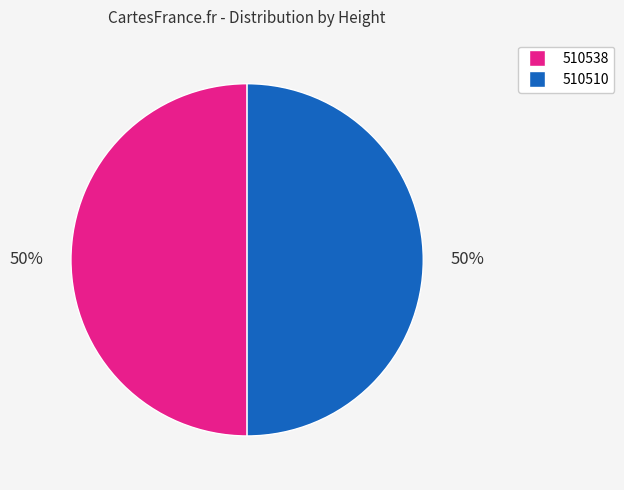

To the nearest percent, what is the average slice percentage?

50%